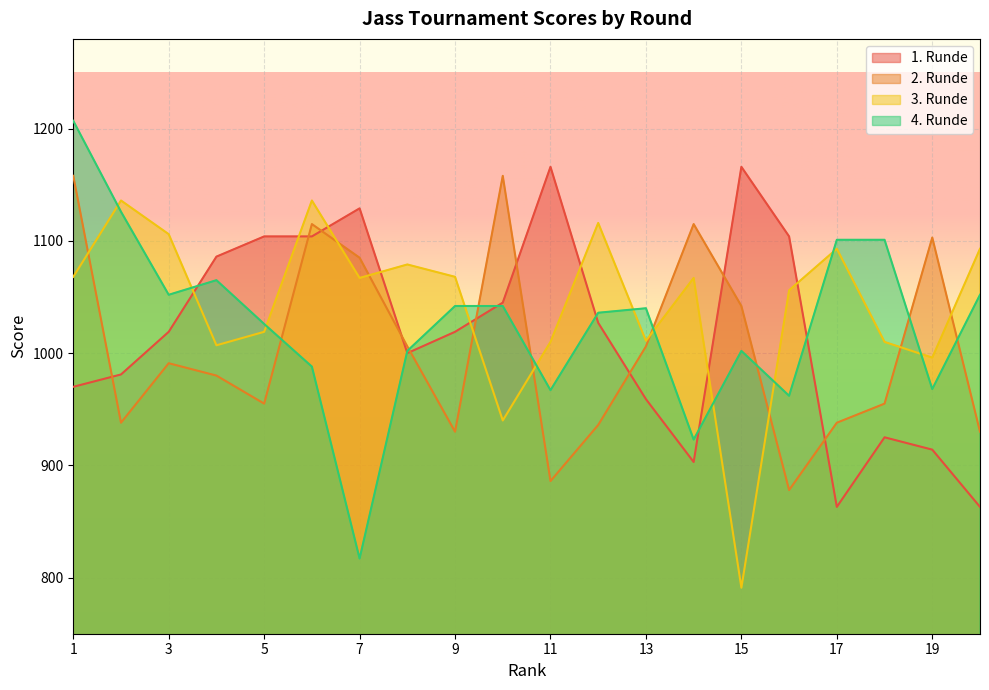

What are all the series names shown in the legend?

1. Runde, 2. Runde, 3. Runde, 4. Runde